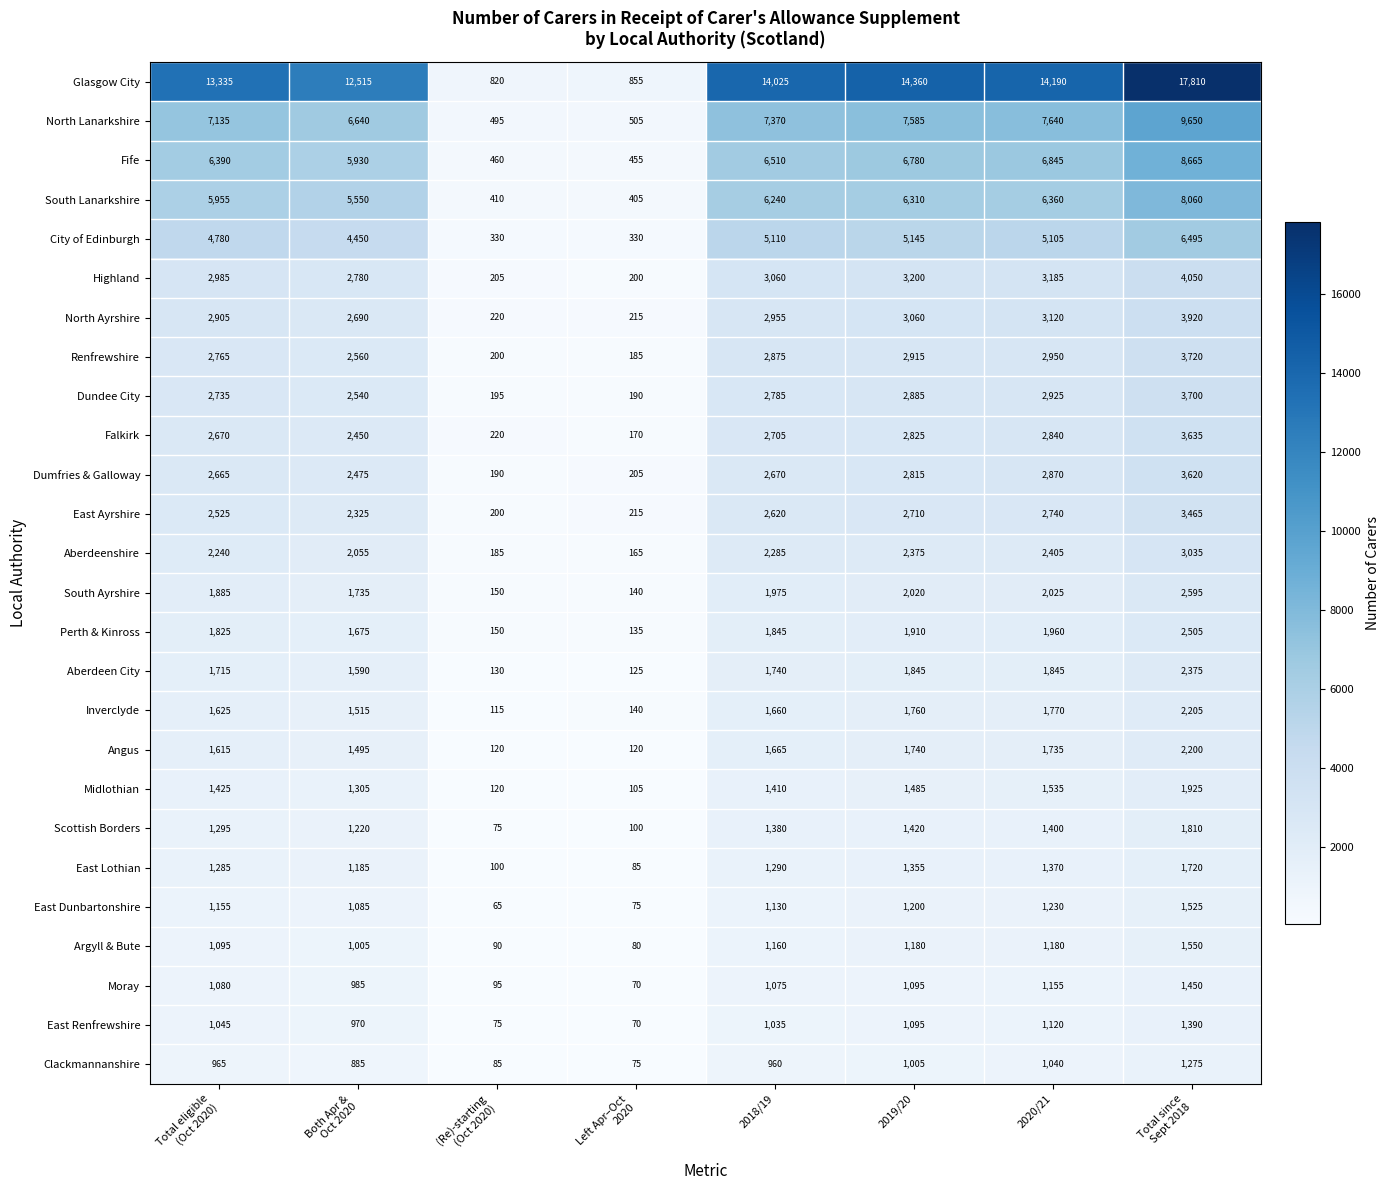

The Aberdeen City series shows 1740 at 2018/19. True or false?

True